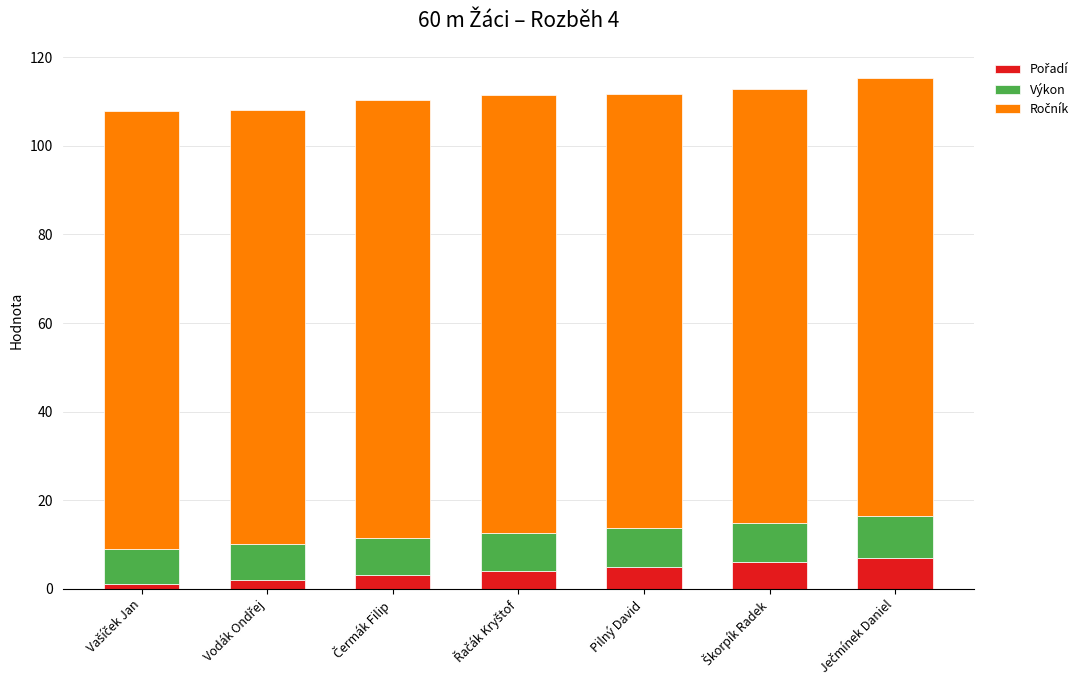

At how many categories does at least one series exceed 89?

7